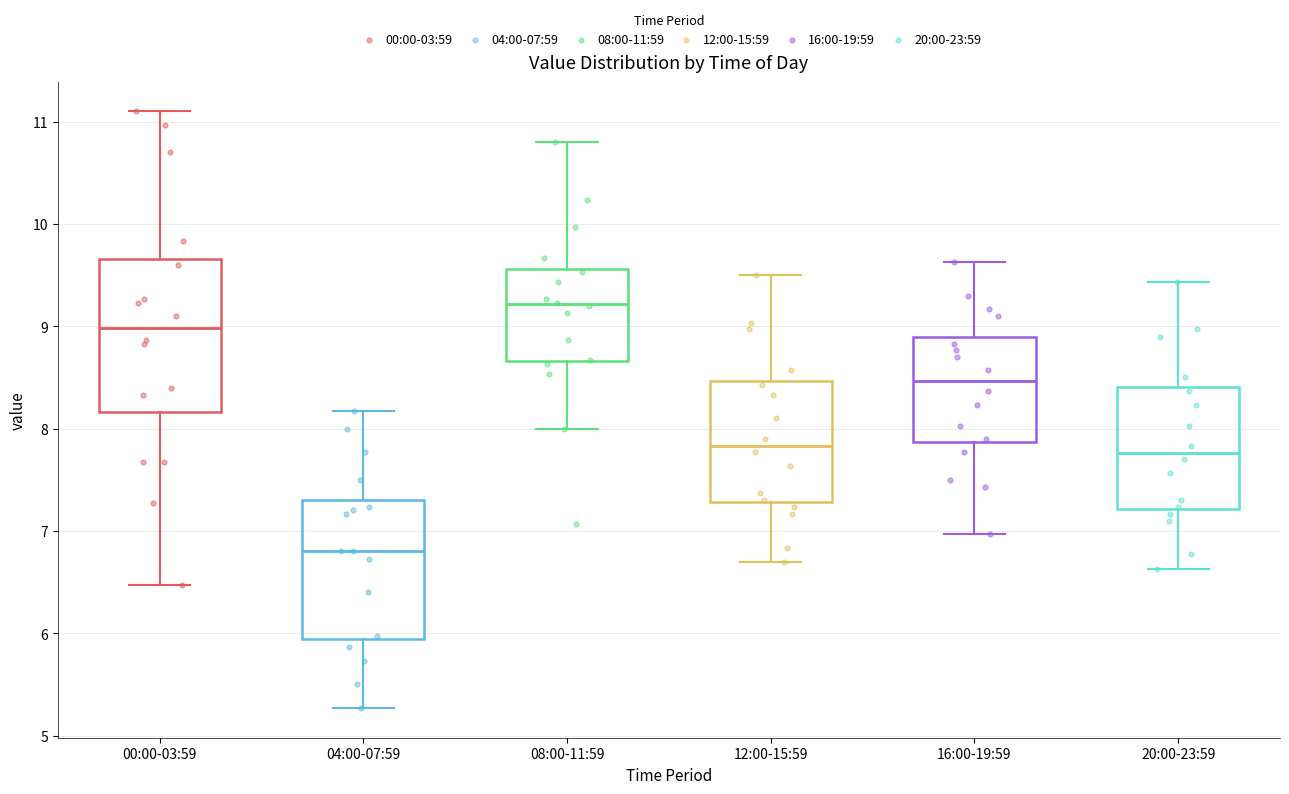

Which box has the lowest median line?

04:00-07:59